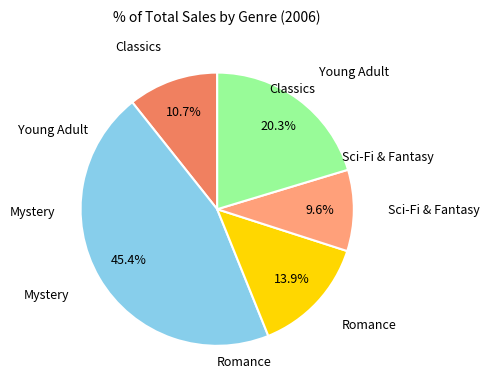

Is there a majority slice in this chart?

No